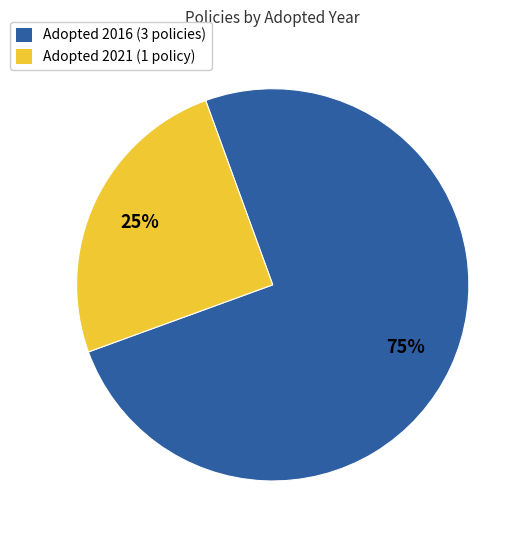

Do Adopted 2016 (3 policies) and Adopted 2021 (1 policy) together represent more than half of the pie?

Yes